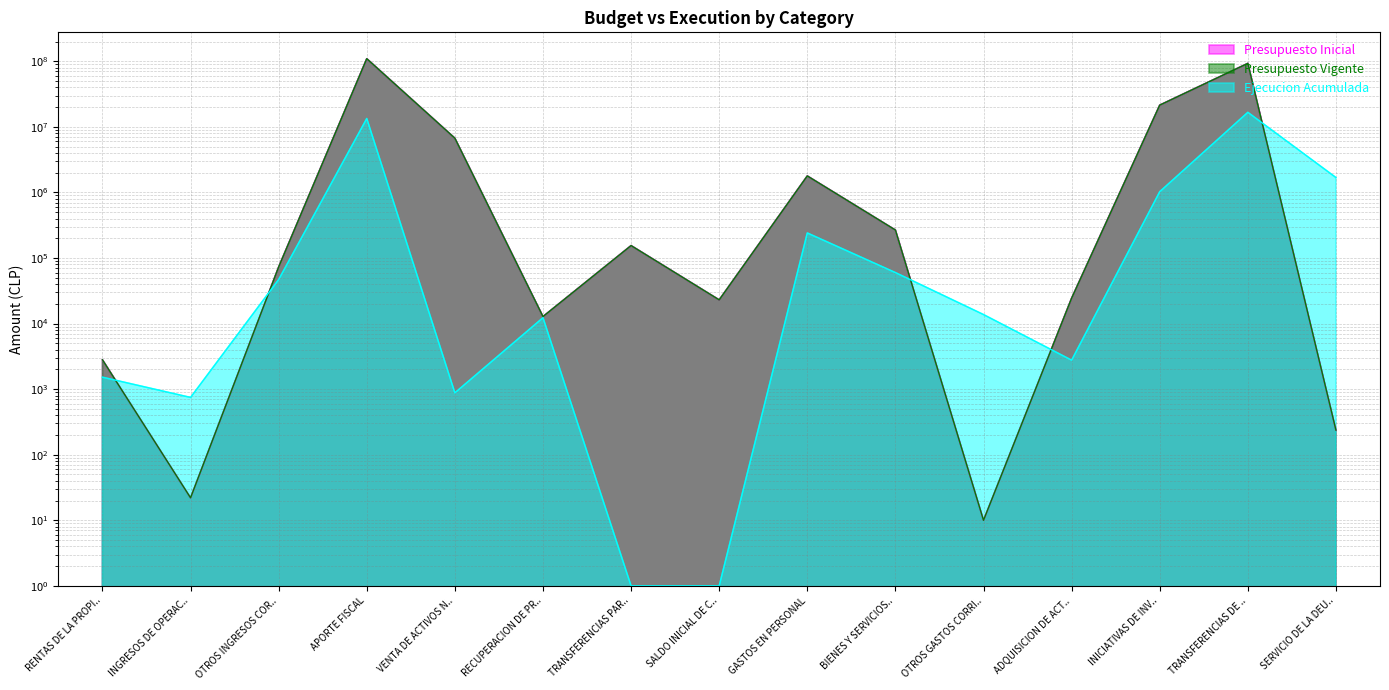

What are all the series names shown in the legend?

Presupuesto Inicial, Presupuesto Vigente, Ejecucion Acumulada